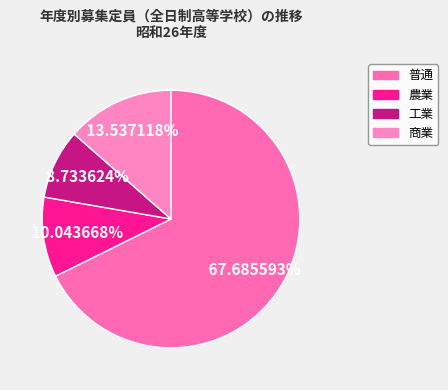

The 工業 slice represents 9% of the pie. True or false?

True